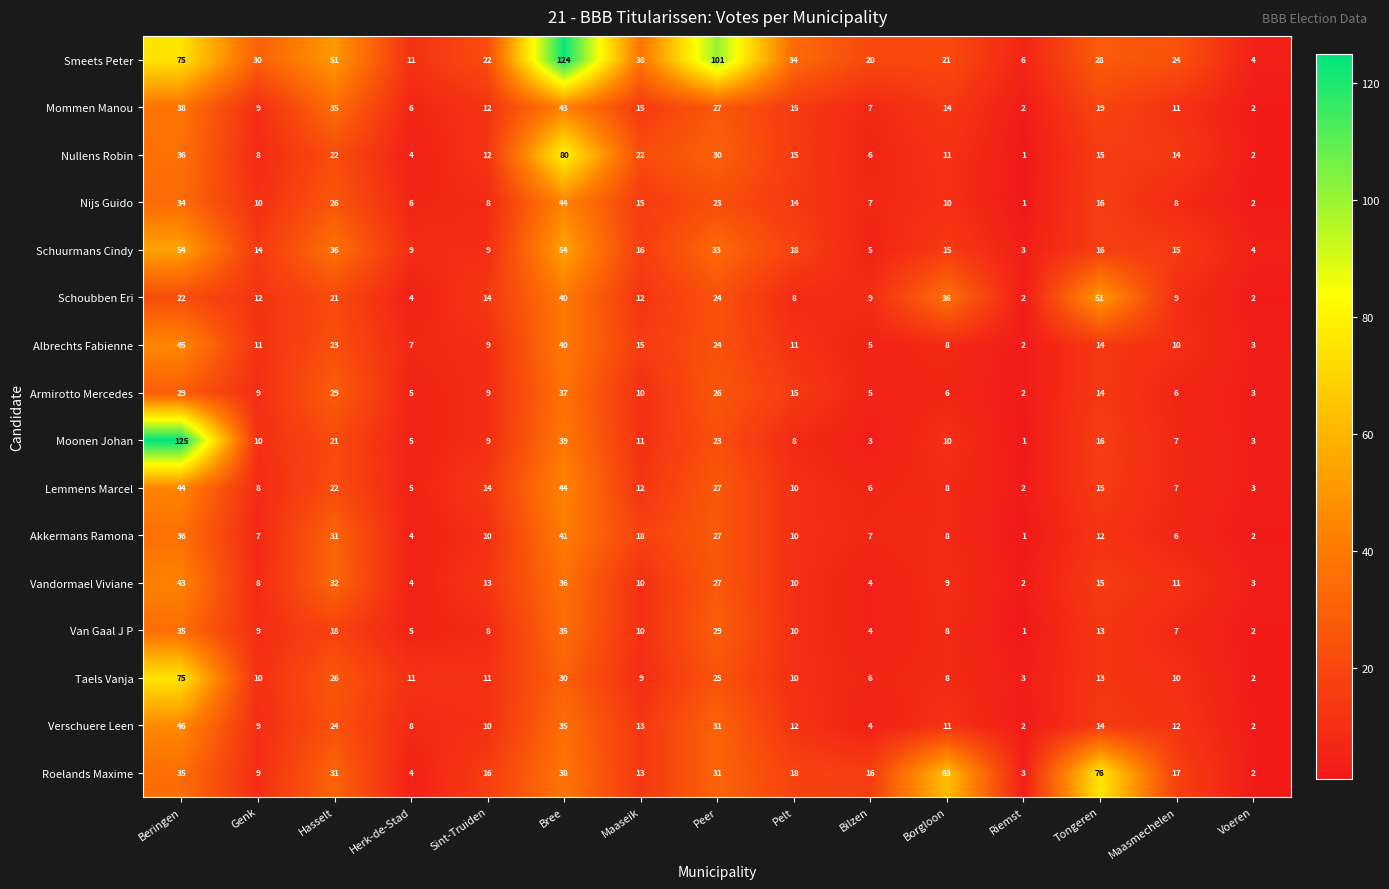

Is it true that Roelands Maxime equals 50 at Beringen?

False